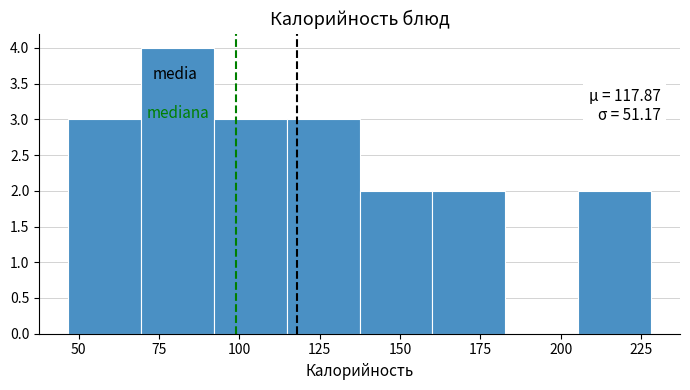

Which range on the x-axis has the tallest bar?

70 to 90